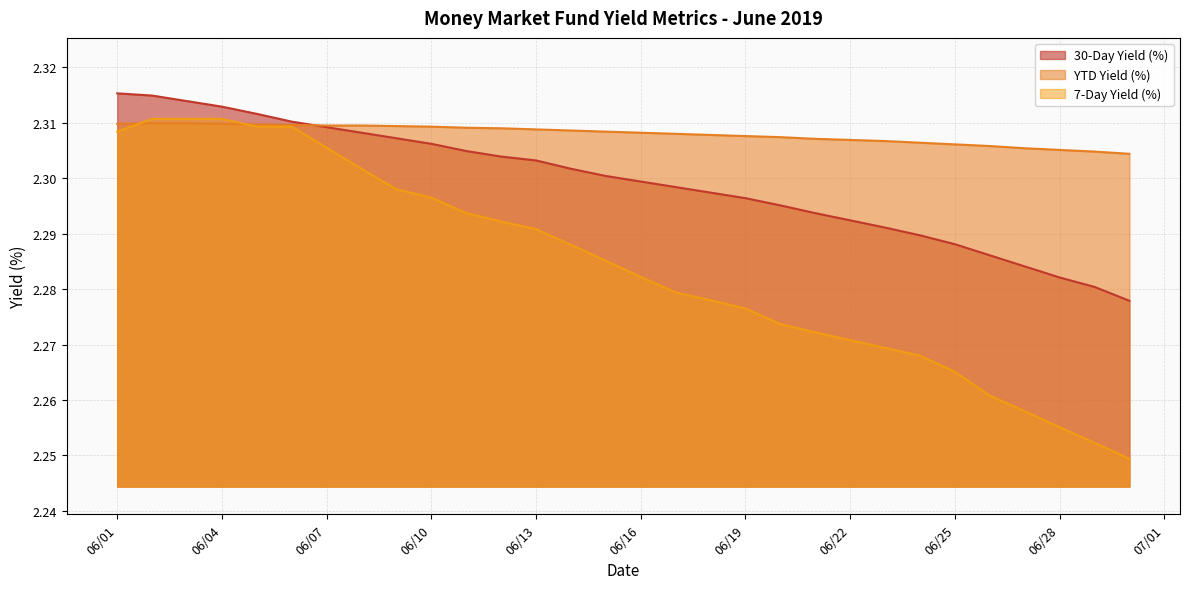

True or false: 7-Day Yield (%) and 30-Day Yield (%) cross at least once.

False